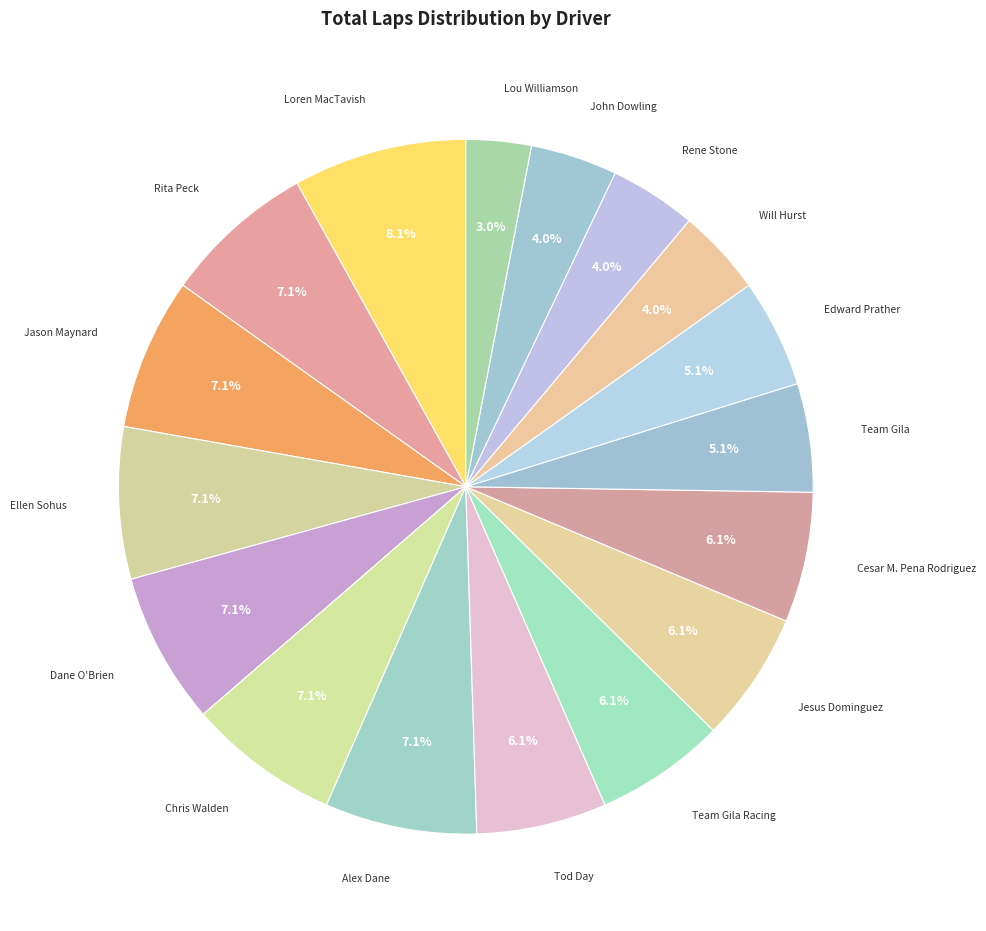

To the nearest percent, what is the combined percentage of Team Gila and Tod Day?

11%